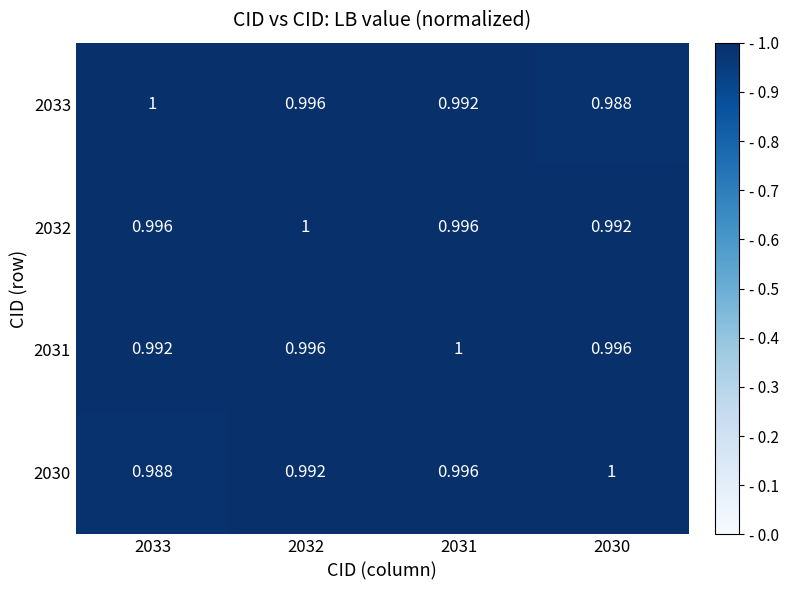

Is the value of 2033 at 2030 greater than the value of 2031 at 2033?

No